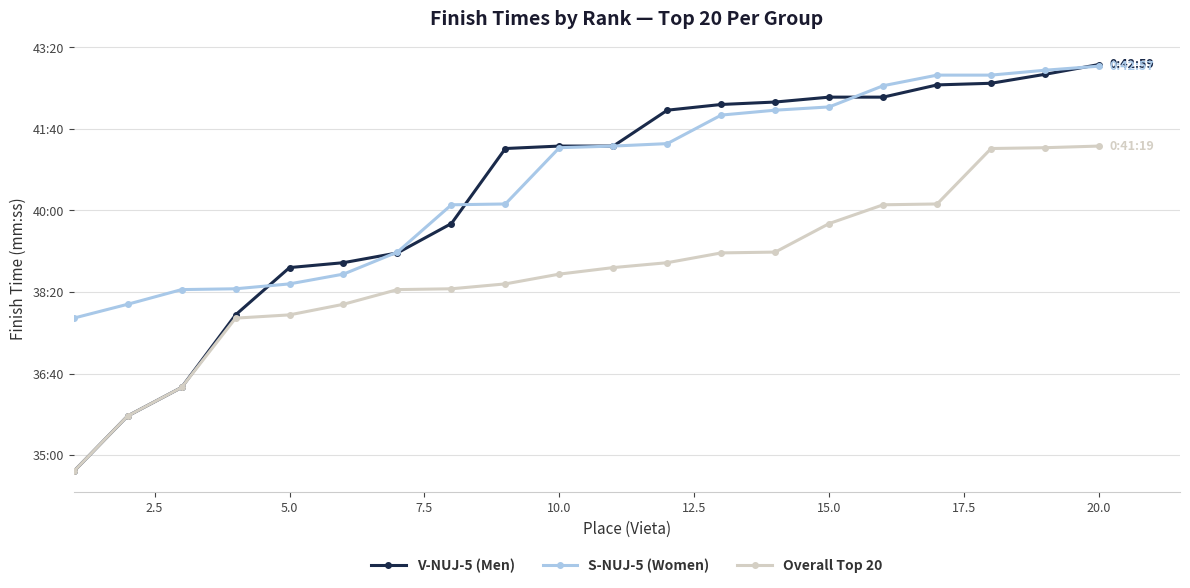

True or false: V-NUJ-5 (Men) and S-NUJ-5 (Women) intersect in this chart.

True